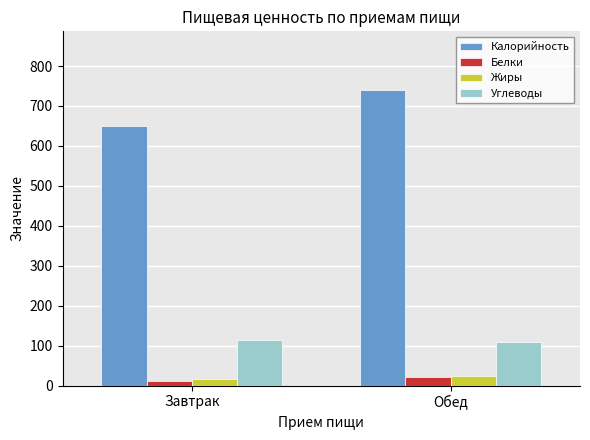

At which category does the chart reach its minimum across all series?

Завтрак